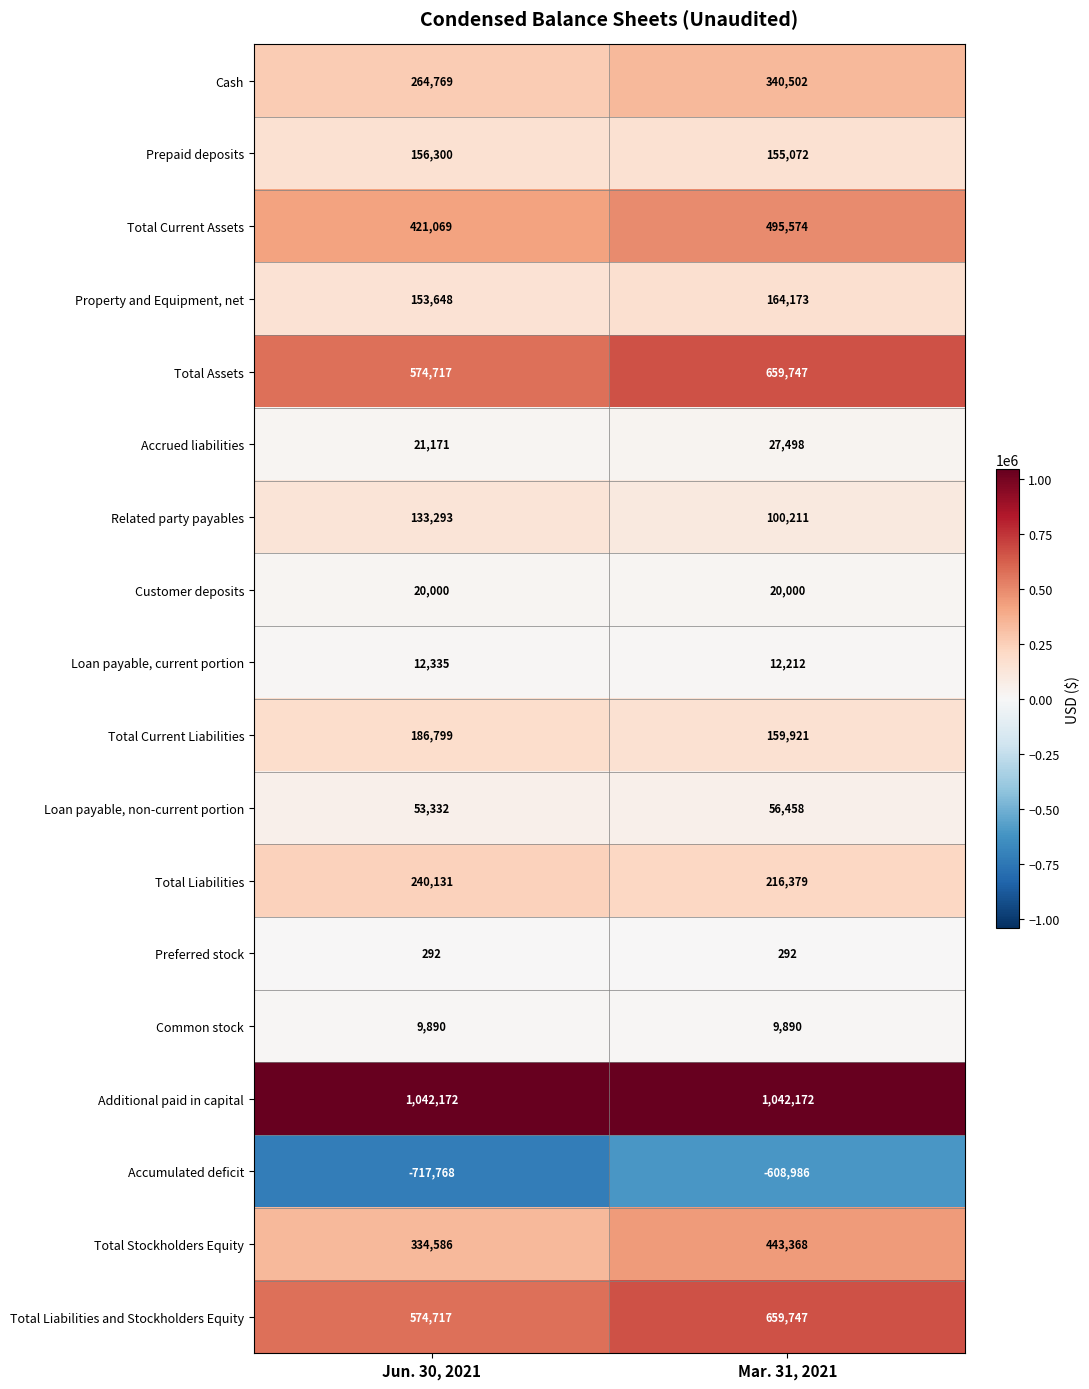

How many categories are shown in the chart?

2